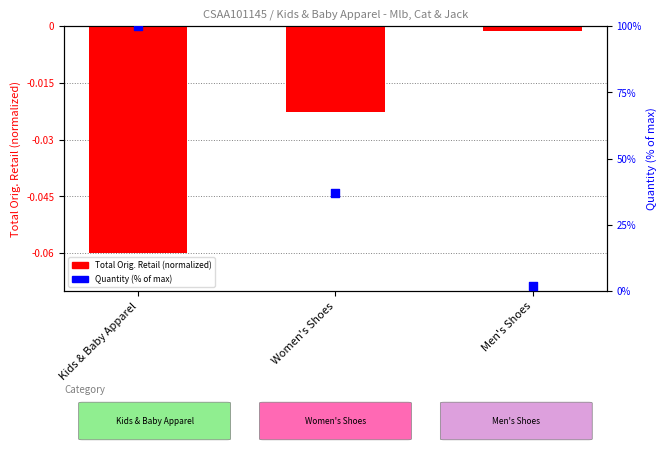

At which category is the sum across all series the highest?

Kids & Baby Apparel